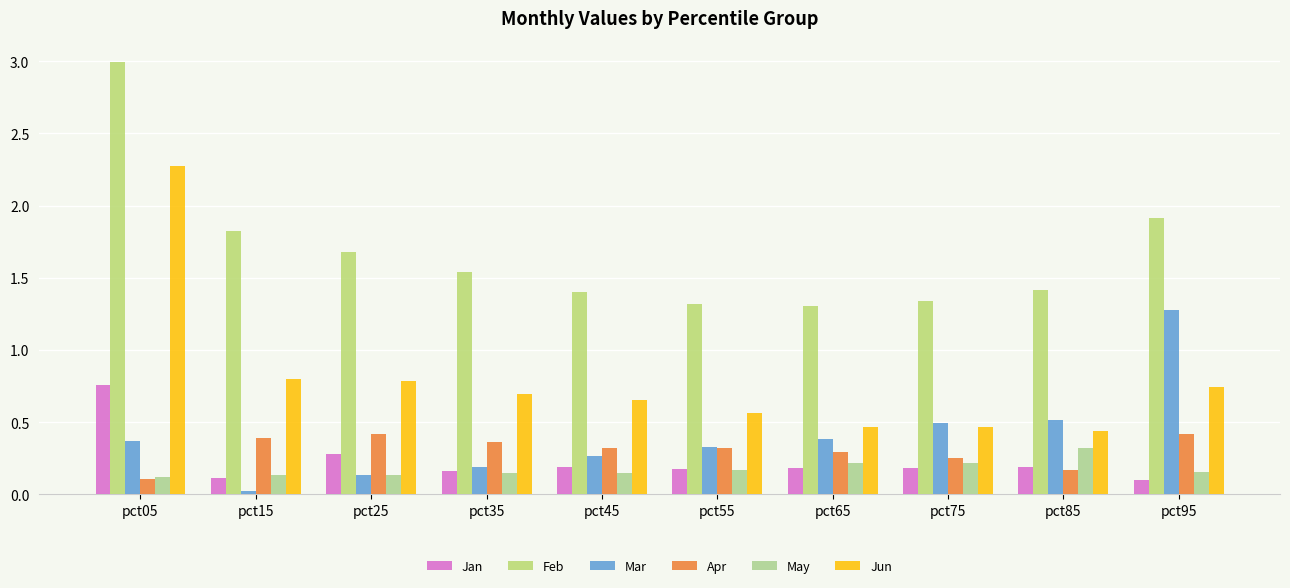

Rank the categories by Jan value from highest to lowest.

pct05, pct25, pct85, pct45, pct75, pct65, pct55, pct35, pct15, pct95